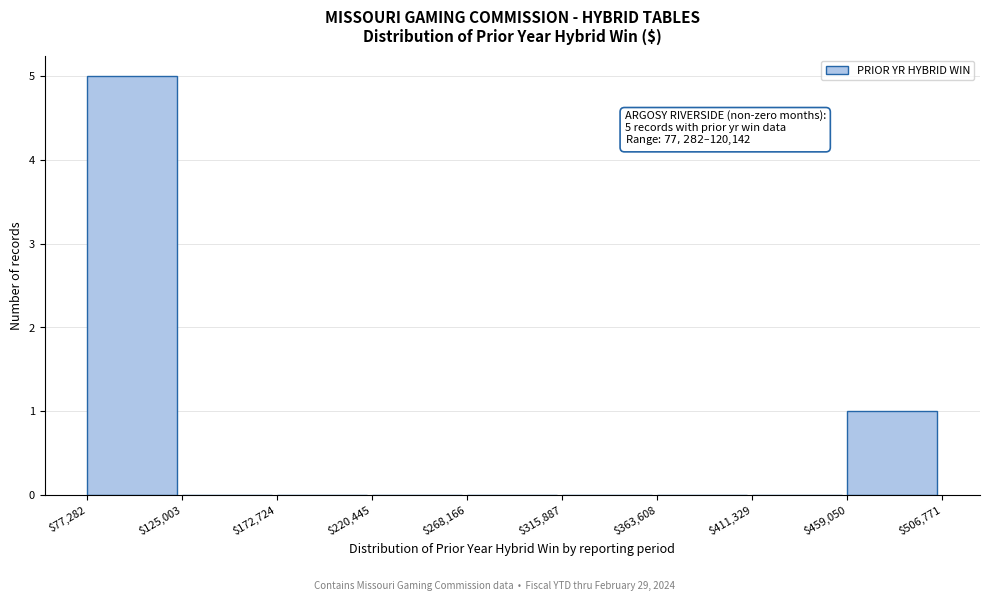

Which range on the x-axis has the tallest bar?

$77,282 to $125,003